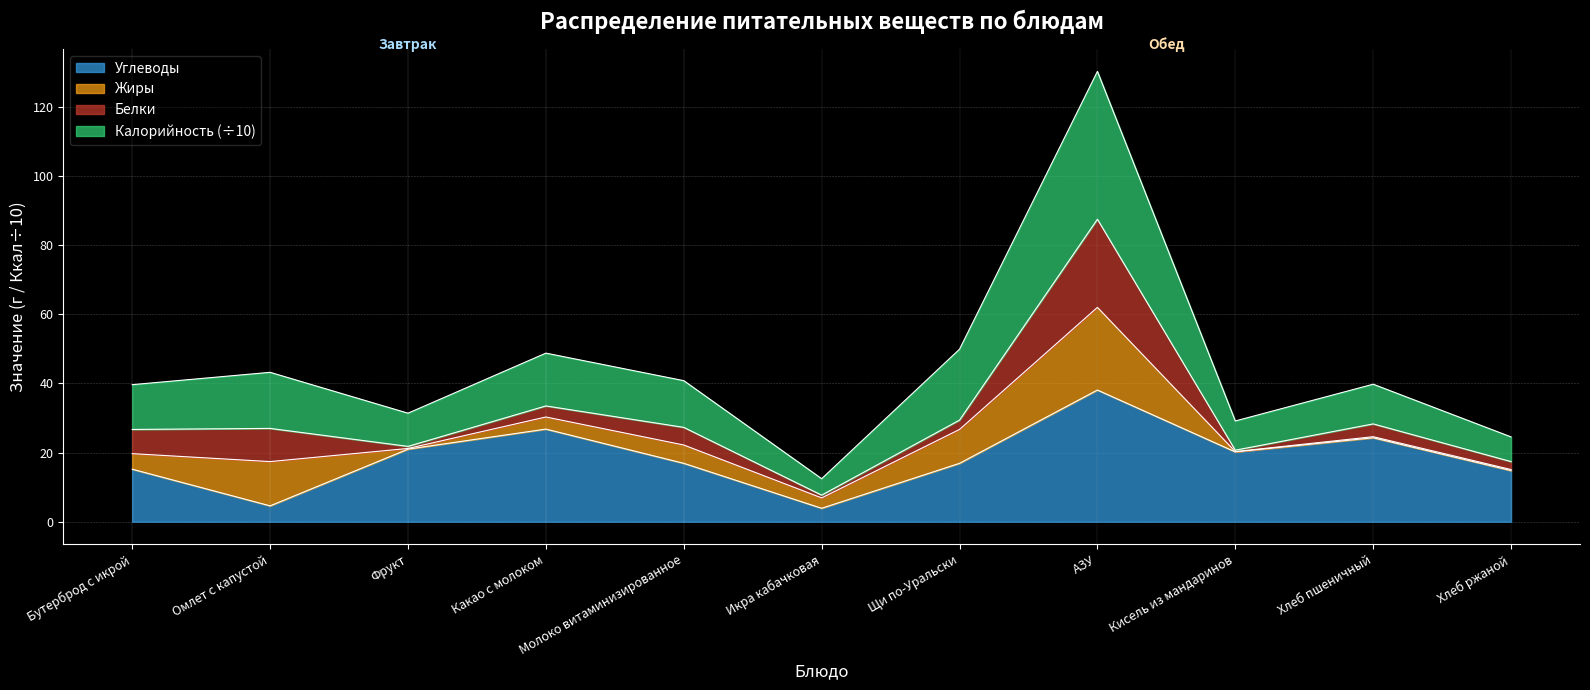

What is the average value of the Углеводы series?

18.4